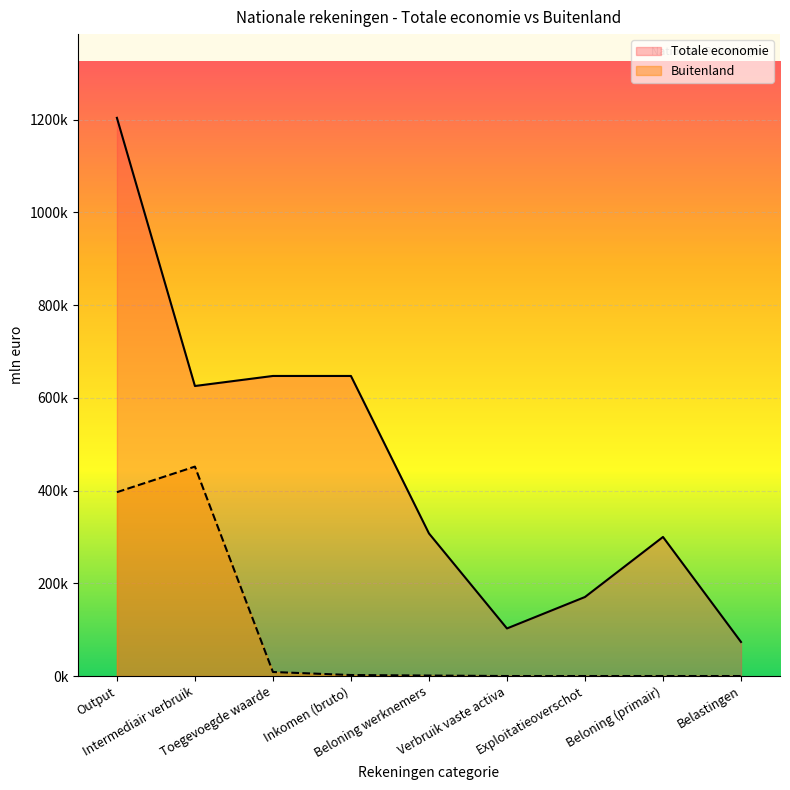

True or false: Totale economie and Buitenland intersect in this chart.

False